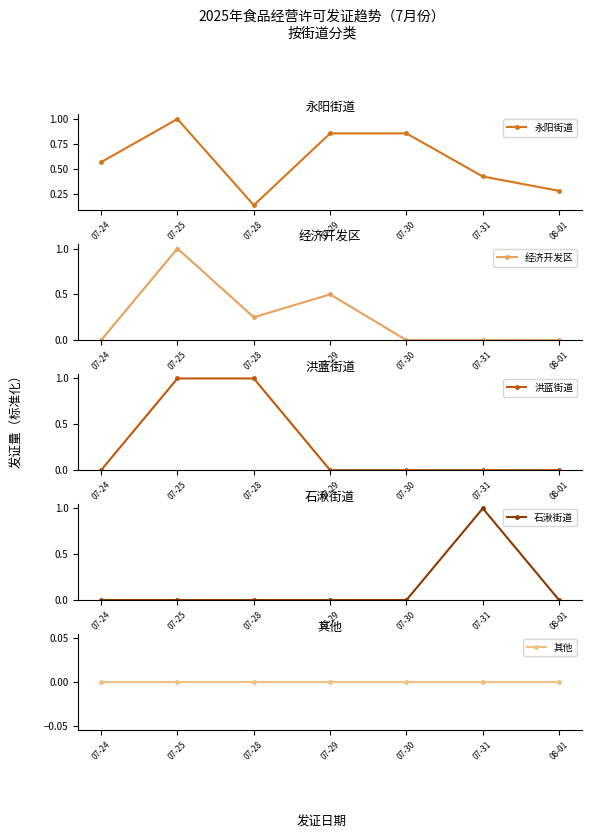

At which category is the sum across all series the highest?

07-25